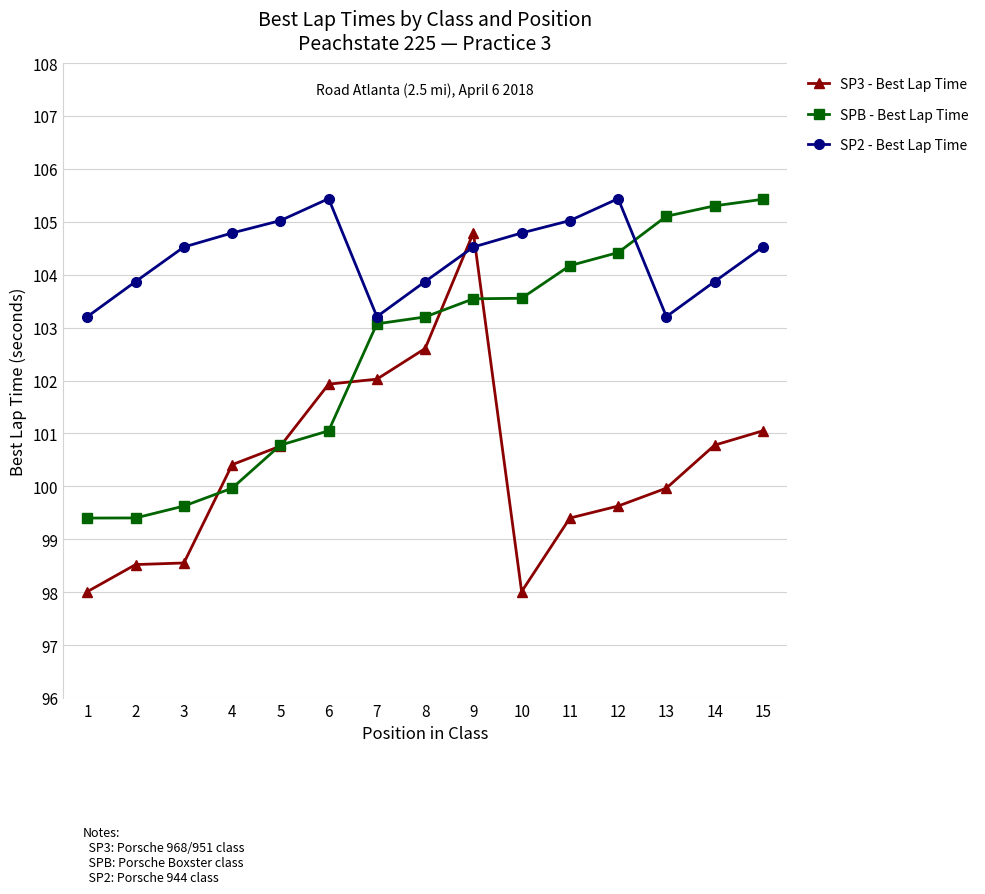

Is this an area chart (filled region under the line)?

No